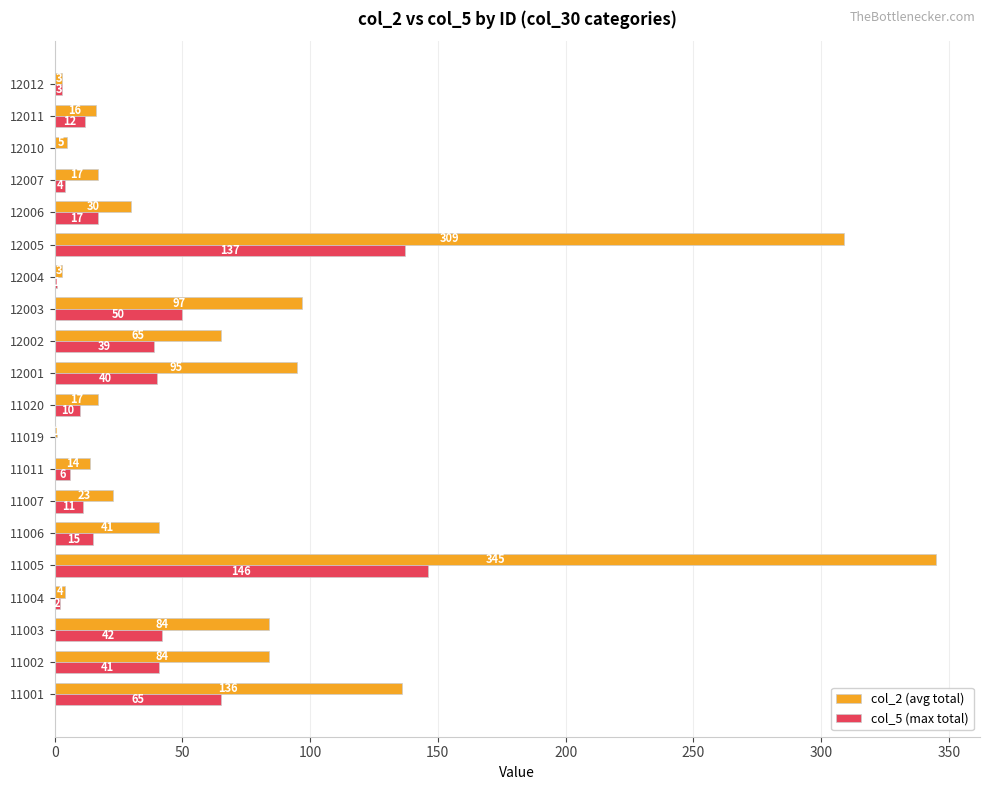

Where is col_2 (avg total) nearest to the value 173?

11001